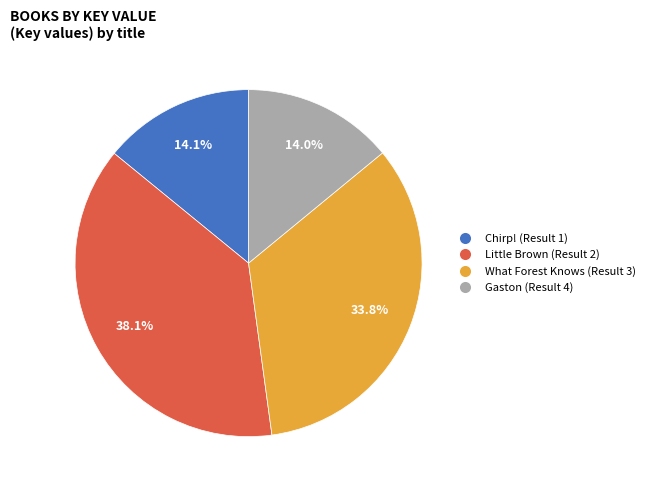

Is it true that Chirp! (Result 1) is 29% of the pie?

False